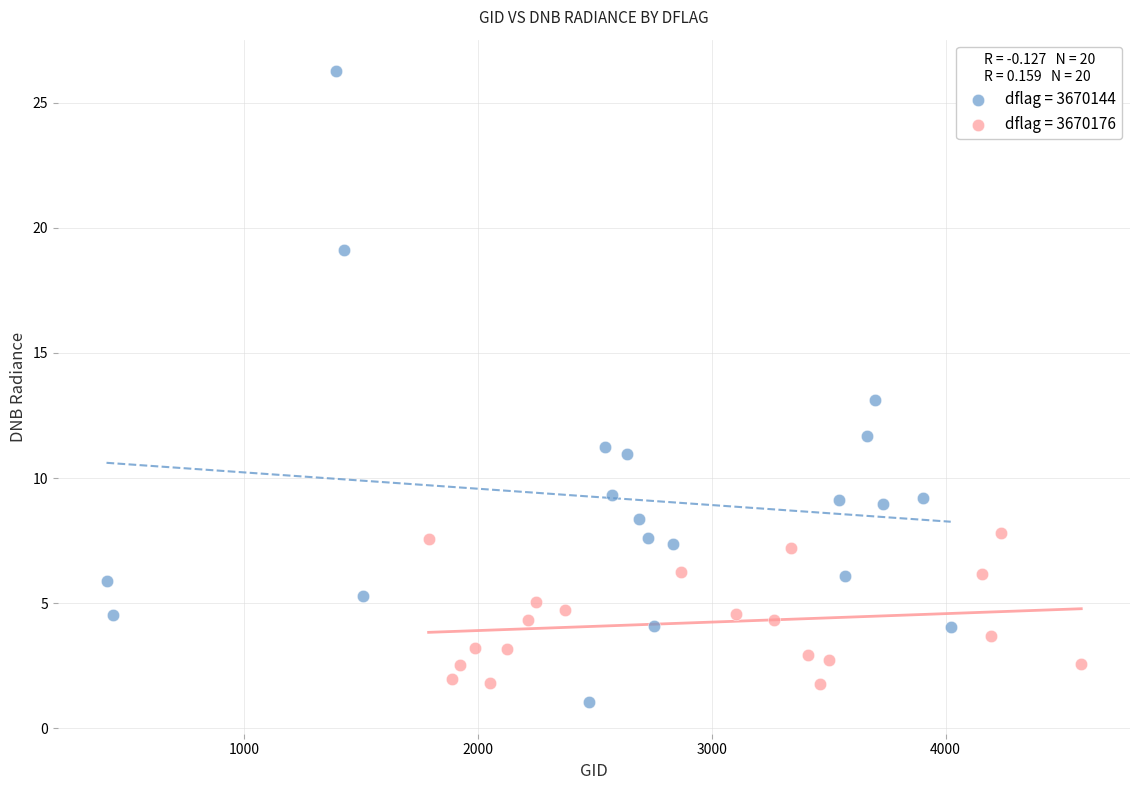

Which series reaches the maximum Y coordinate?

dflag = 3670144